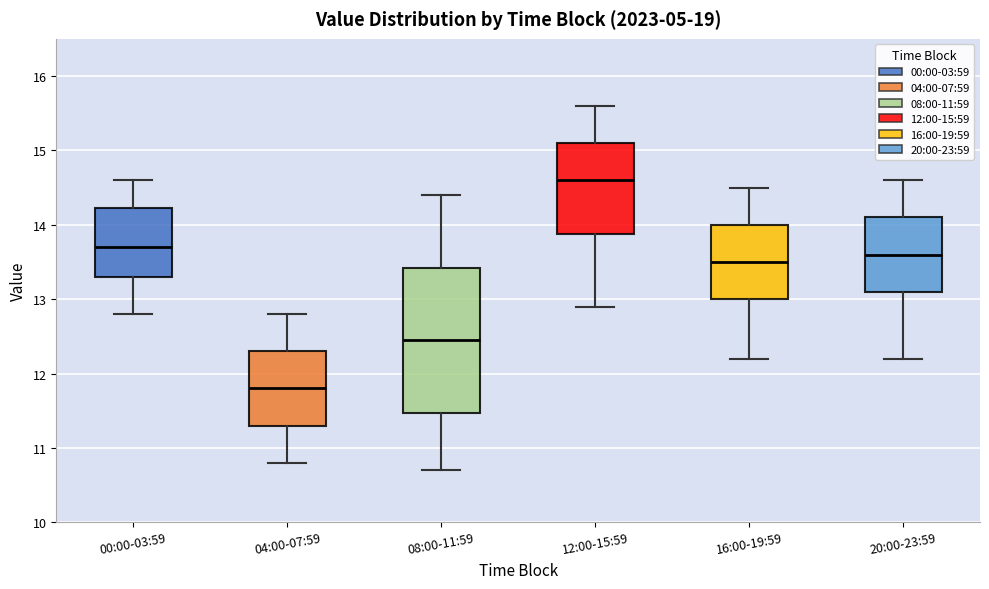

Where does the median line of the box for 04:00-07:59 sit on the y-axis? The values are not printed on the chart, so give them approximately, as read against the axis.

11.8